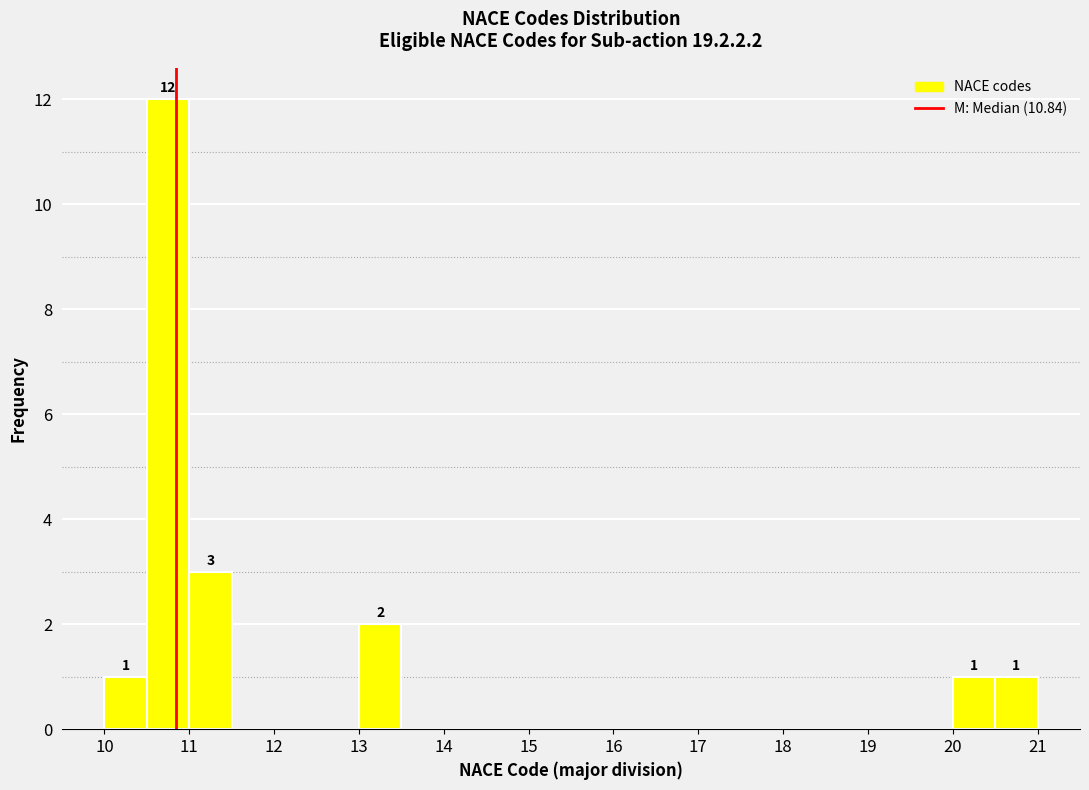

Which range on the x-axis has the tallest bar?

10.5 to 11.0